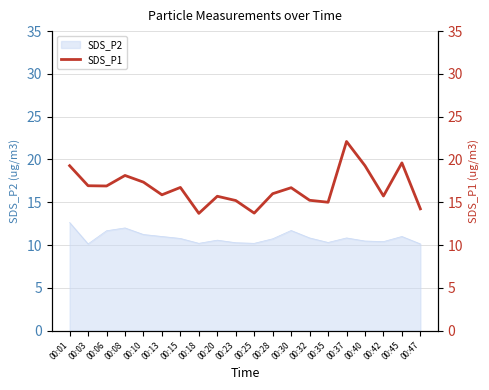

How many points are higher than both their immediate neighbors (excluding endpoints)?

6